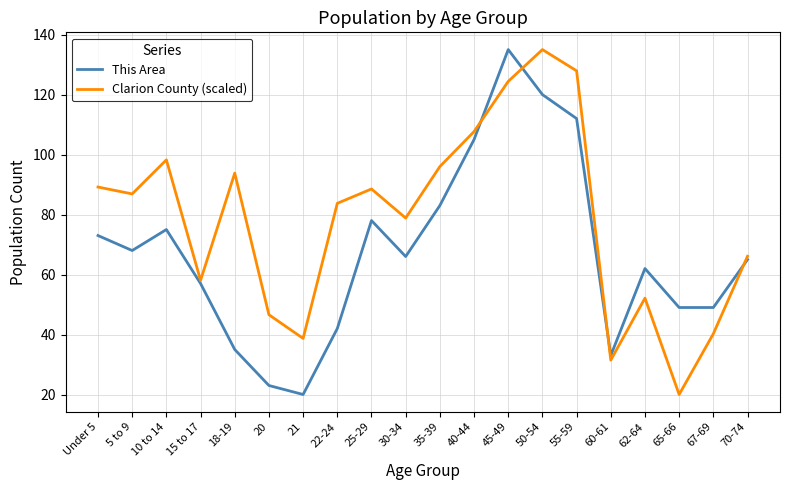

At 25-29, list the series in order from largest to smallest.

Clarion County (scaled), This Area